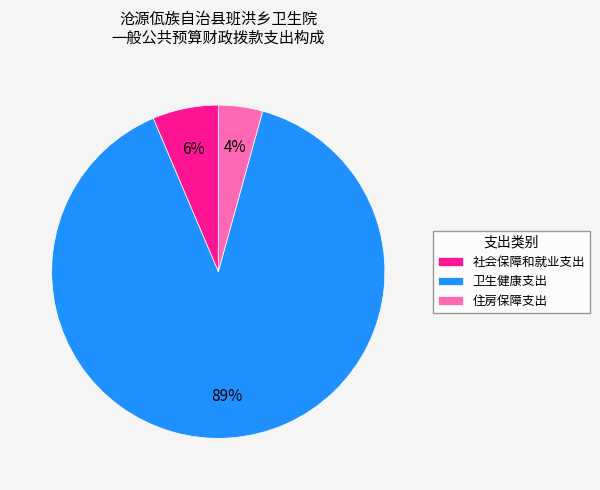

Is the sum of 卫生健康支出 and 住房保障支出 greater than half?

Yes